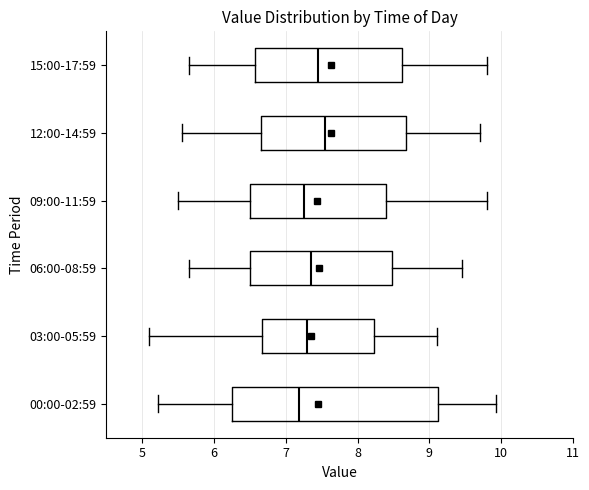

Which box is the widest, from its left edge to its right edge?

00:00-02:59